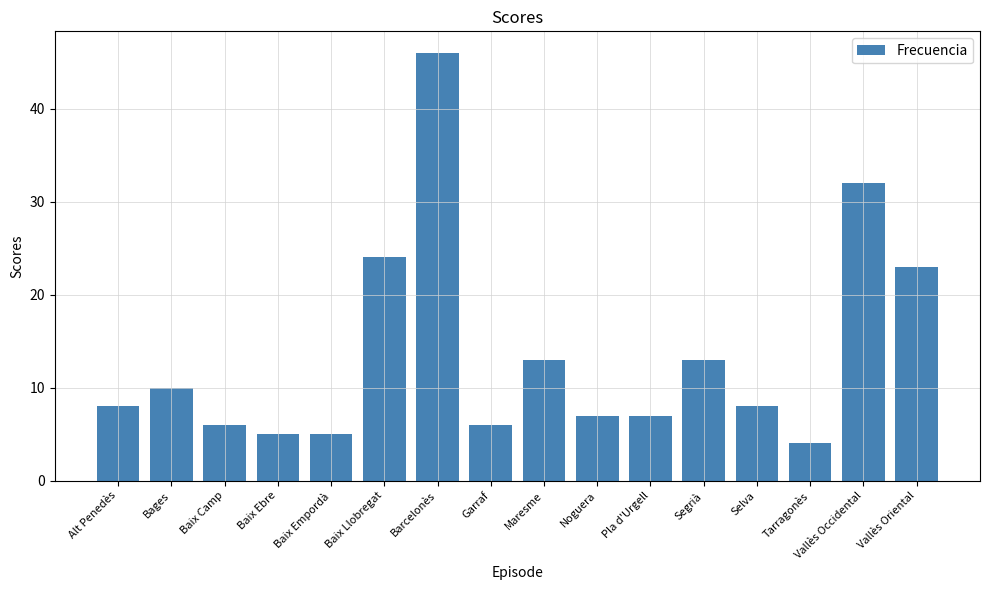

Which category has the lowest value across all series?

Tarragonès